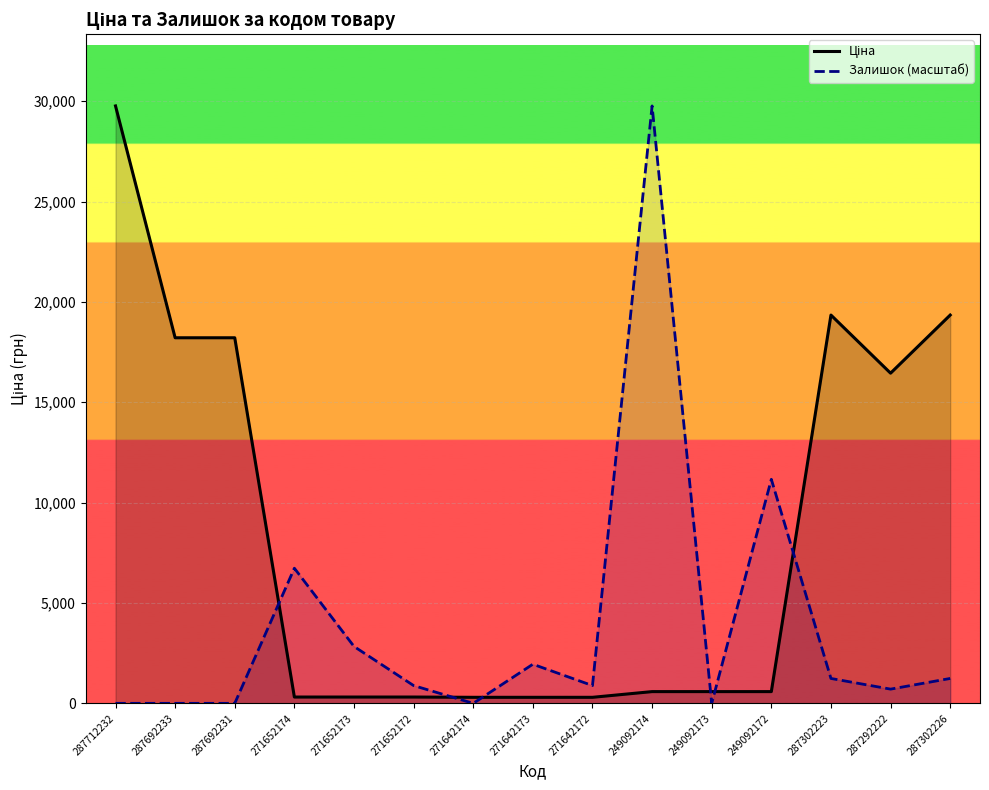

What is the value of the Залишок (масштаб) point at the 10th from the left?

29761.5